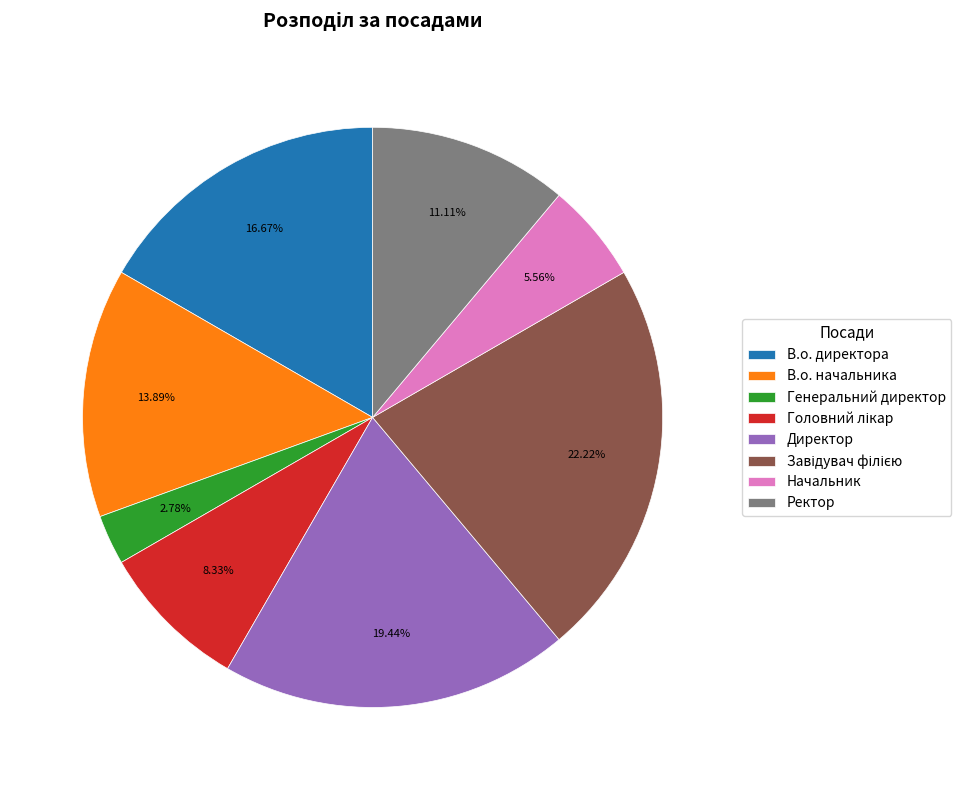

Which has a higher value, В.о. директора or Генеральний директор?

В.о. директора